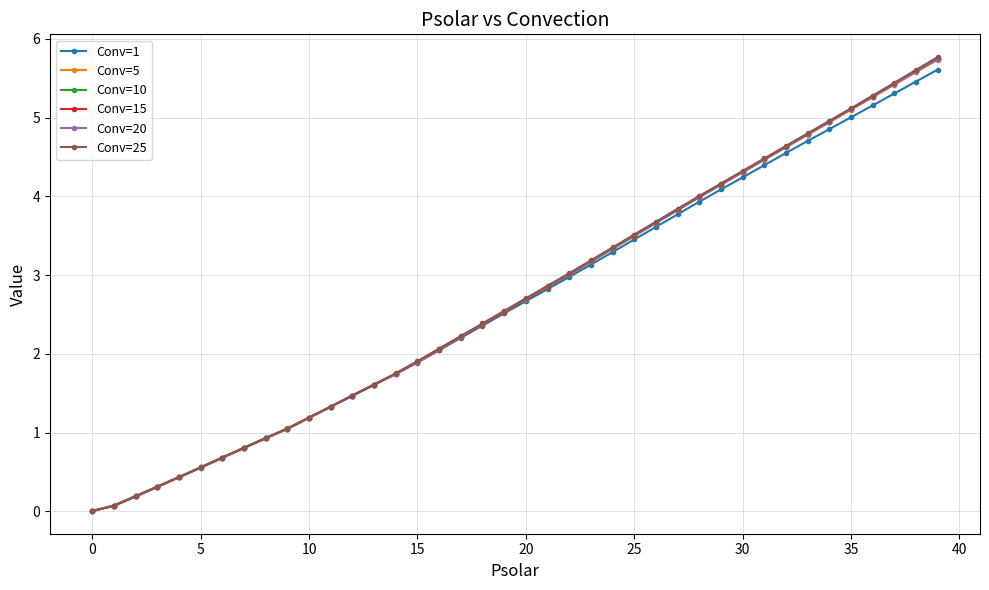

What is the value of the Conv=5 point at the 37th from the left?

5.3